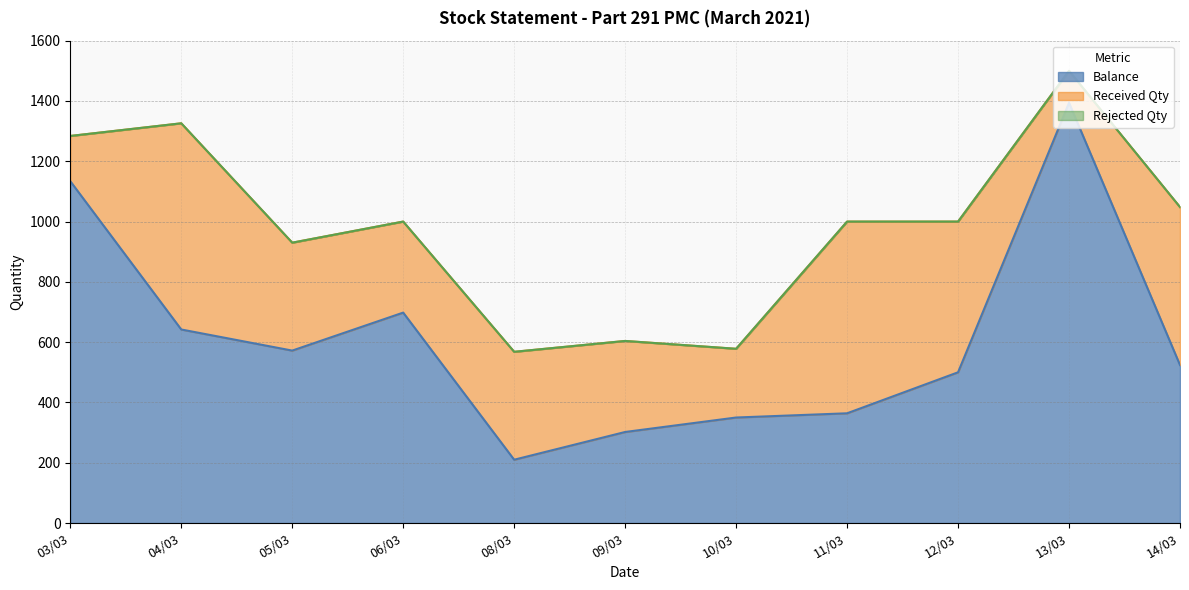

At which category is the sum across all series the highest?

13/03